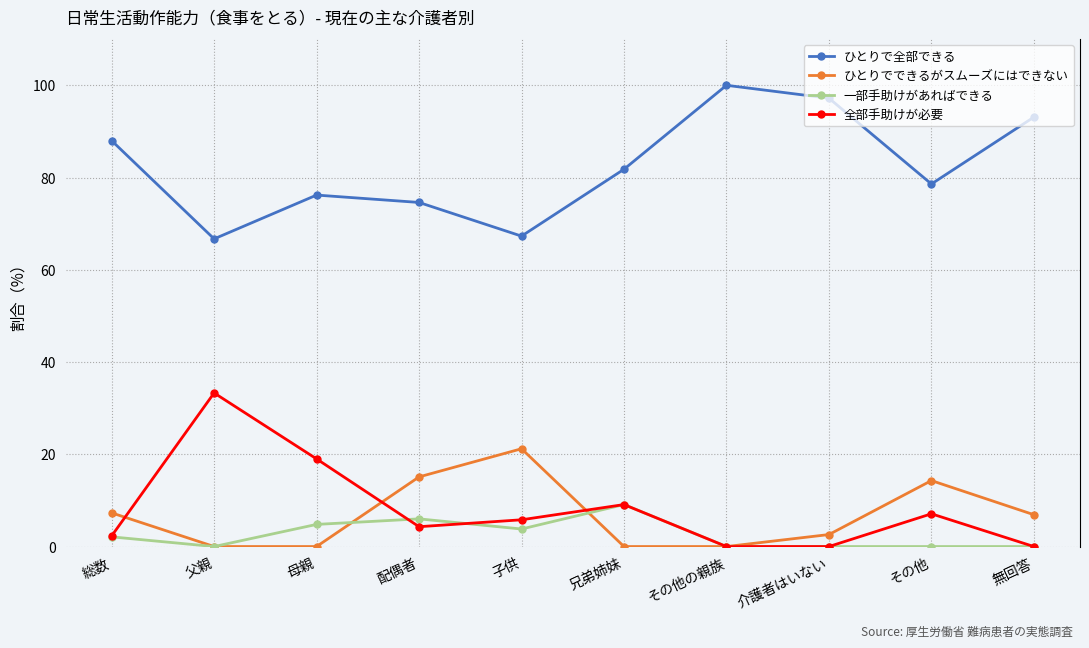

The 一部手助けがあればできる series shows 4.8 at 母親. True or false?

True